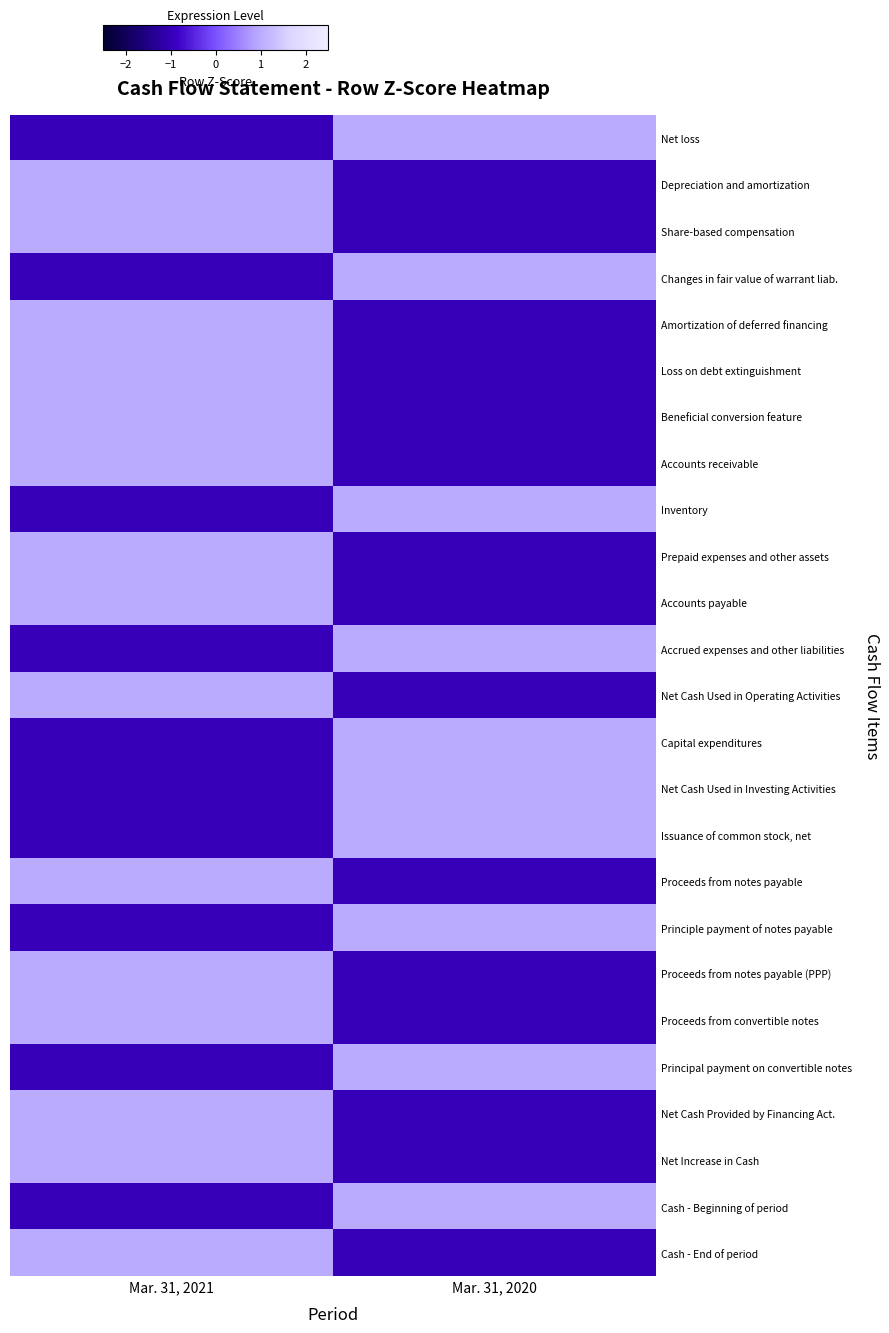

Which series has the widest spread of values?

Net loss